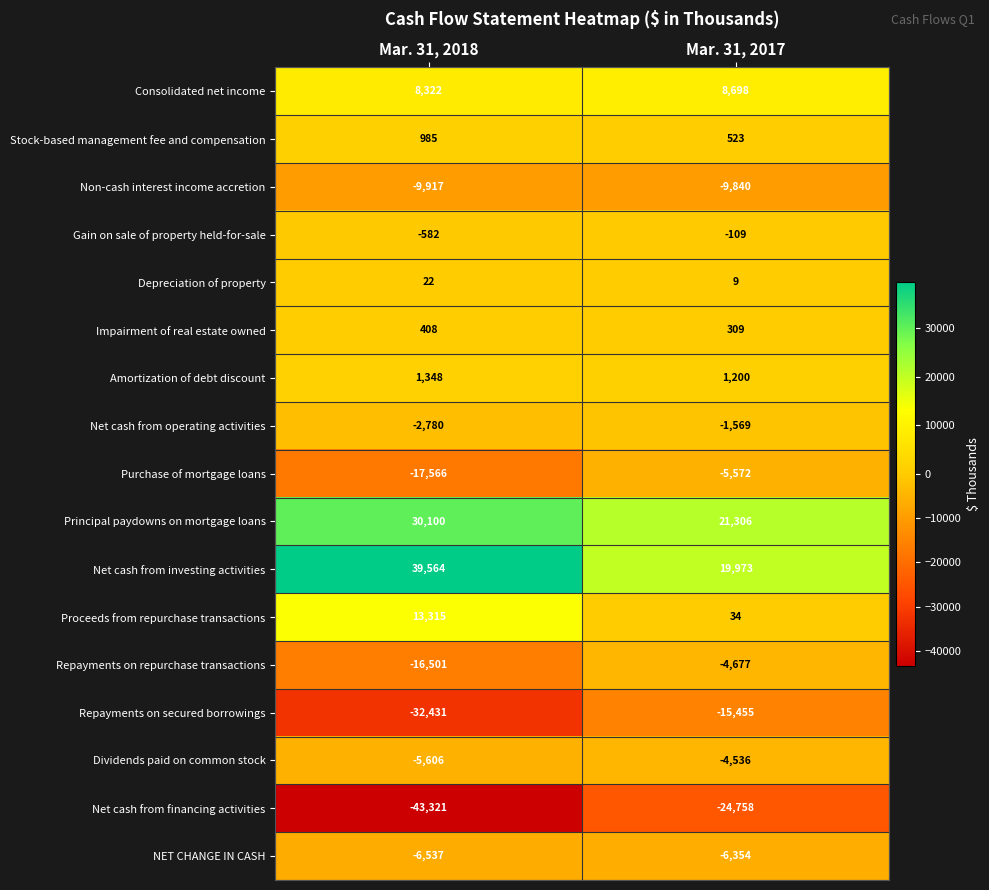

At which category does the chart reach its minimum across all series?

Mar. 31, 2018